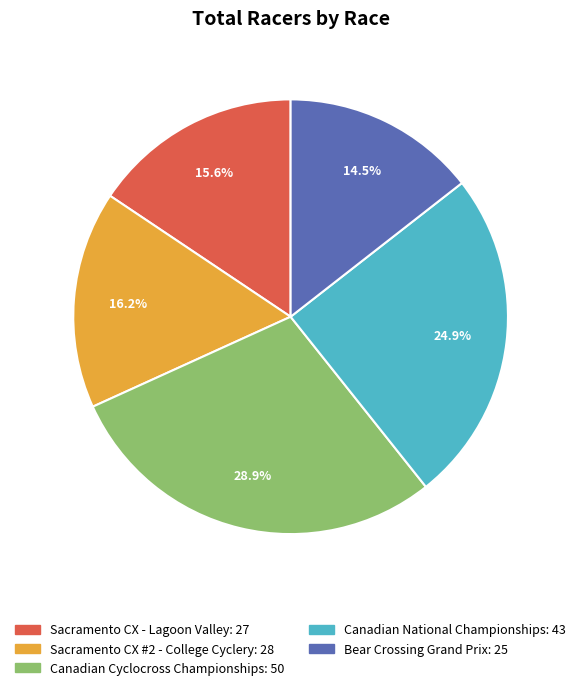

Approximately how many times larger is the value at Canadian National Championships compared to Sacramento CX #2 - College Cyclery?

1.5